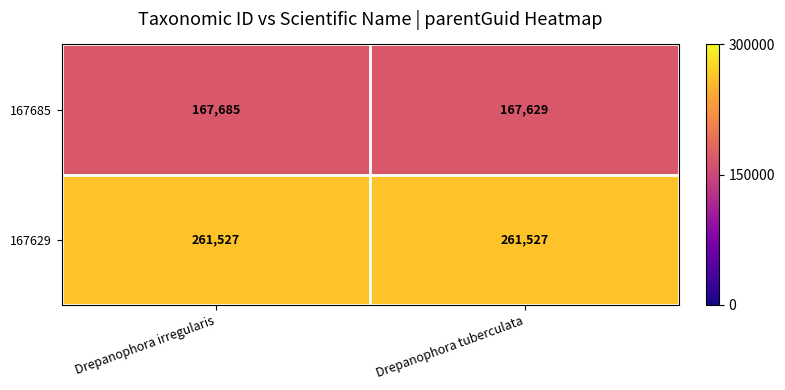

Reading left to right, list all the values displayed in this chart.

167685: Drepanophora irregularis=167685	Drepanophora tuberculata=167629
167629: Drepanophora irregularis=261527	Drepanophora tuberculata=261527